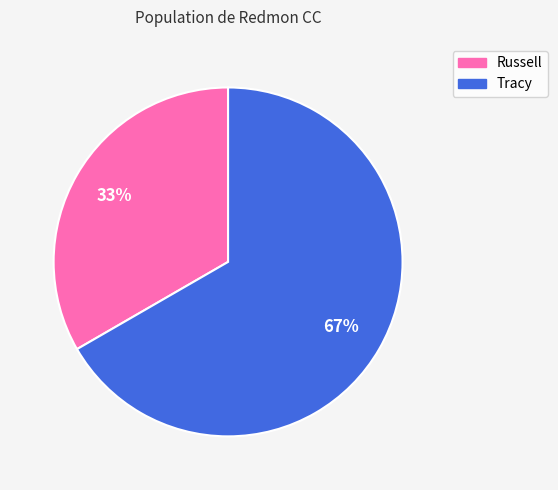

What is the smallest slice in the pie chart?

Russell